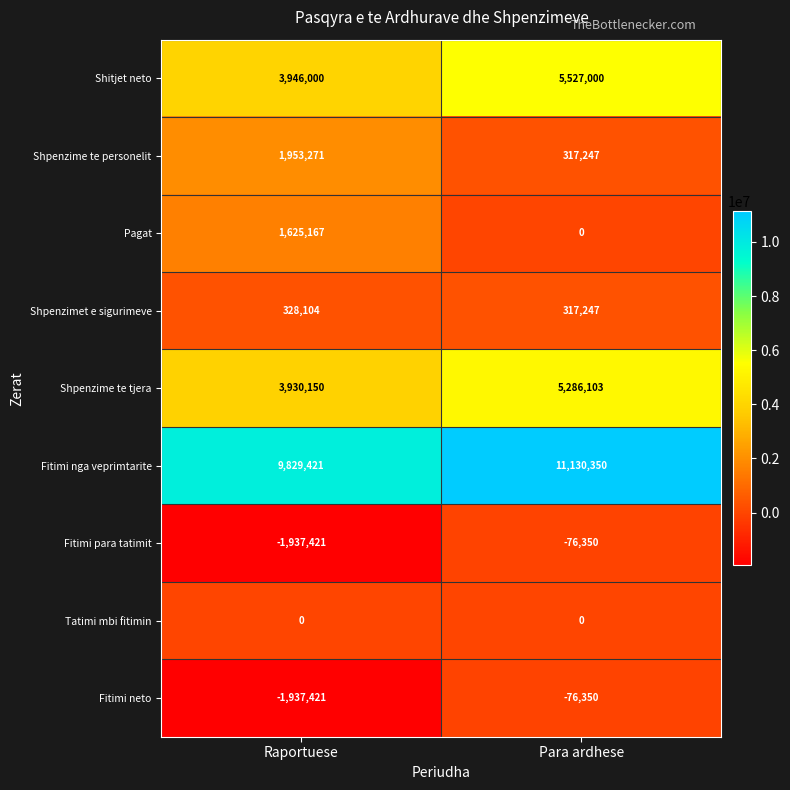

List the labels in order of Shitjet neto value, largest first.

Para ardhese, Raportuese